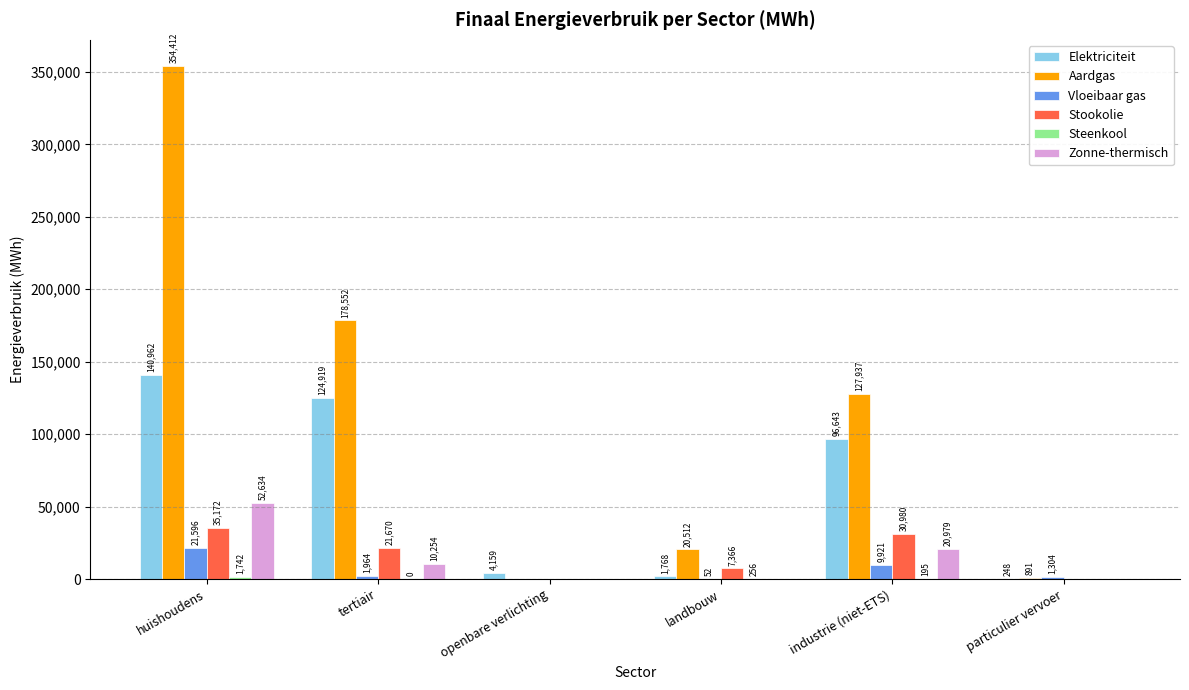

Where is Vloeibaar gas nearest to the value 10797?

industrie (niet-ETS)